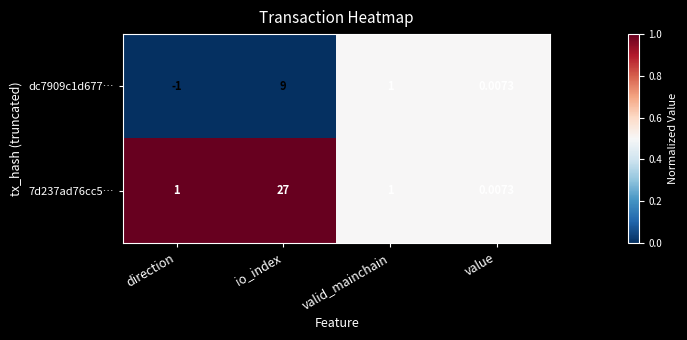

List the labels in order of dc7909c1d677… value, largest first.

io_index, valid_mainchain, value, direction